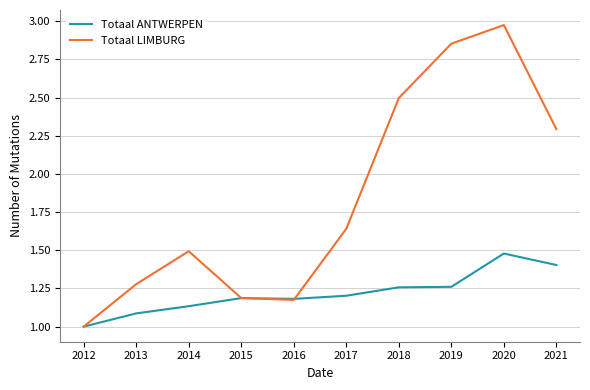

Between 2012 and 2020, which series saw the biggest shift?

Totaal LIMBURG